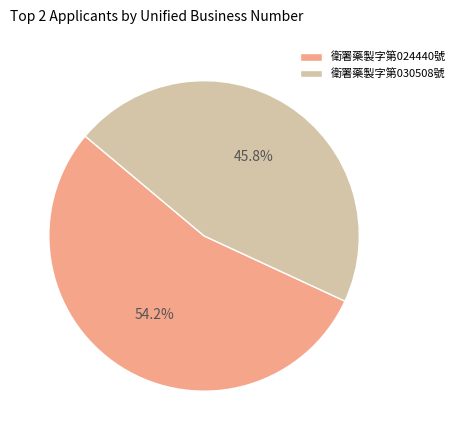

How many slices are in this pie chart?

2